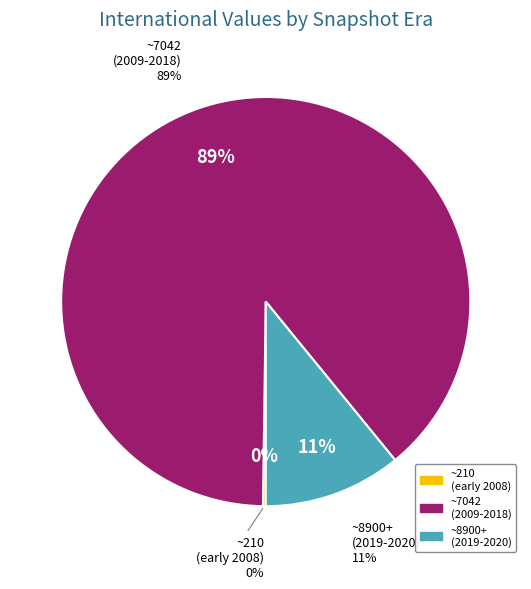

What percentage is NOT represented by 2008-06-27?

99.8%